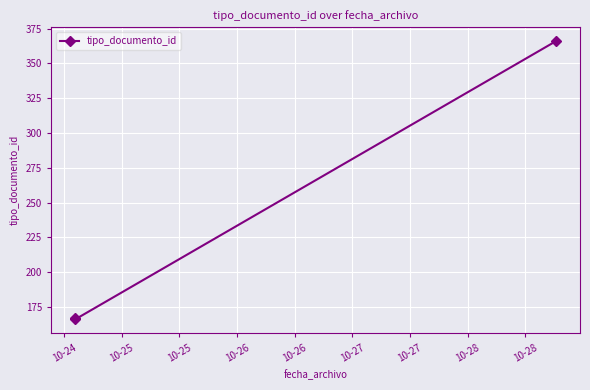

What is the maximum value shown in the chart?

366